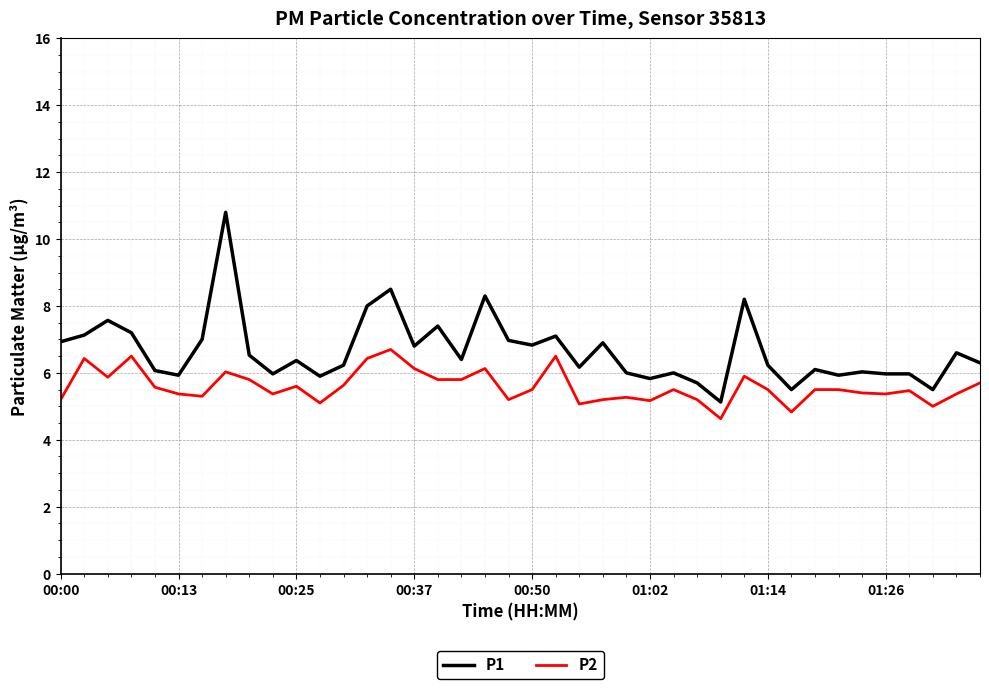

How many lines are shown in the chart?

2